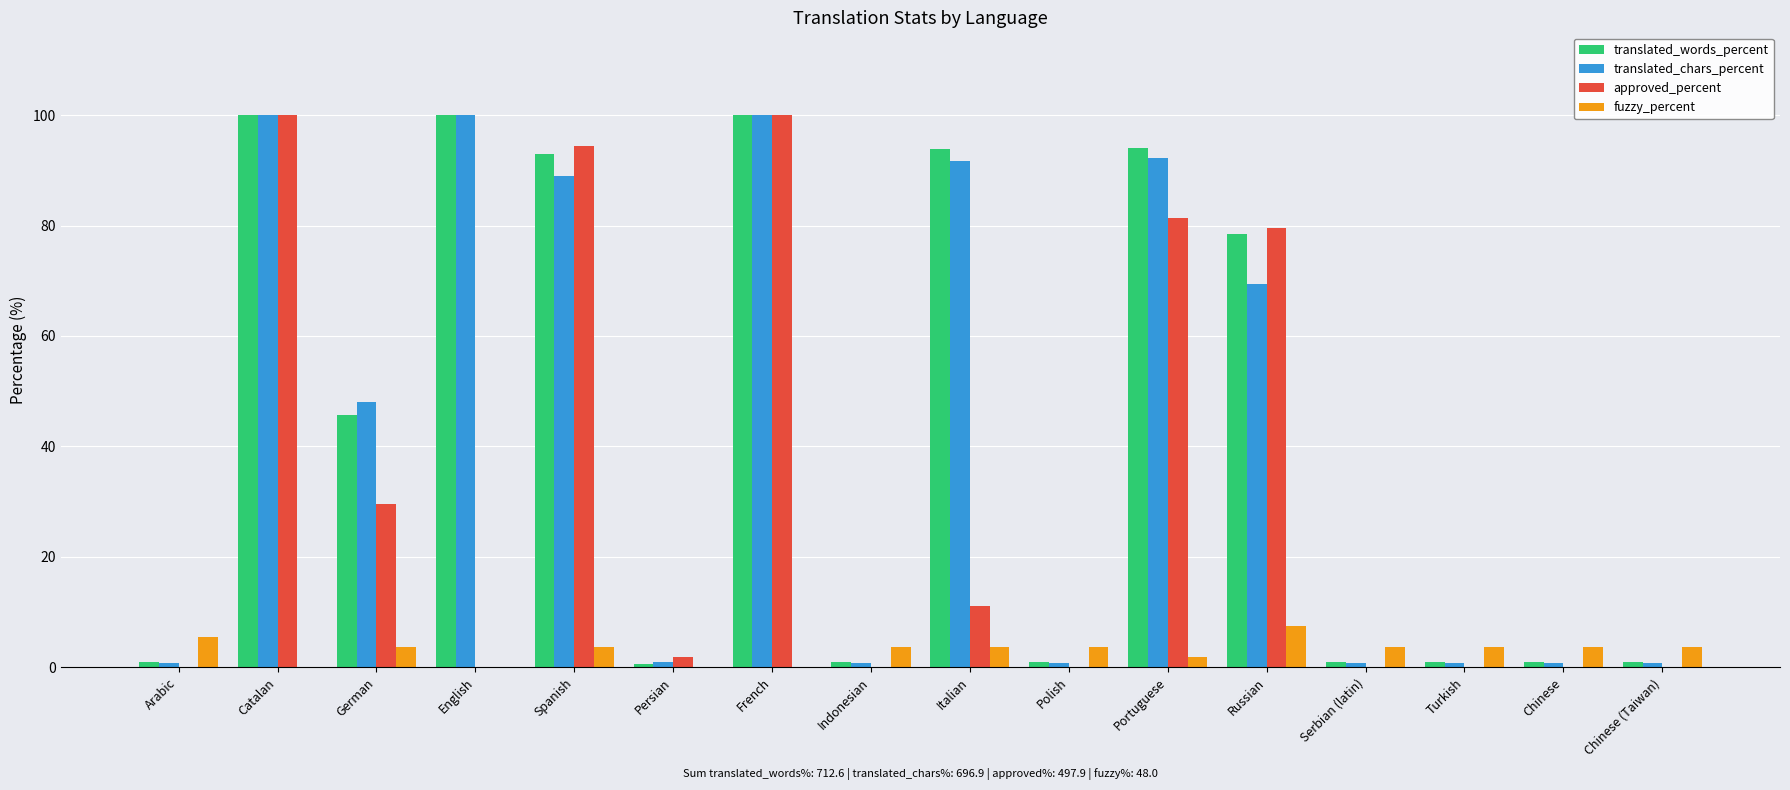

Count the number of categories in the chart.

16